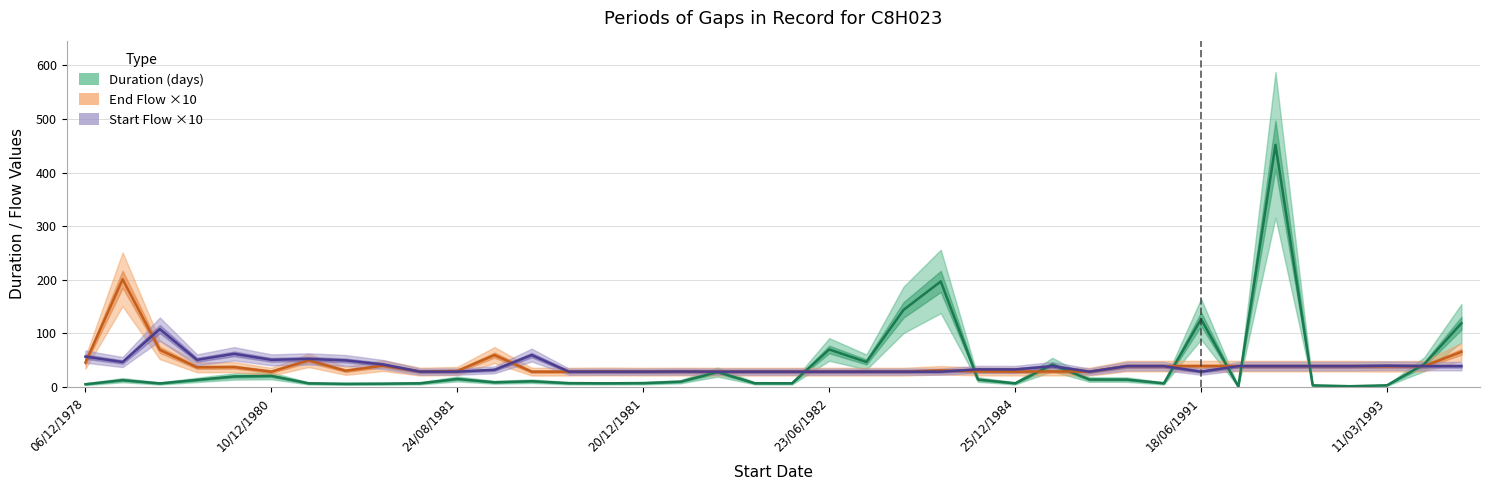

What is the sum of the Start Flow ×10 values at 23/06/1982 and 13?

90.8